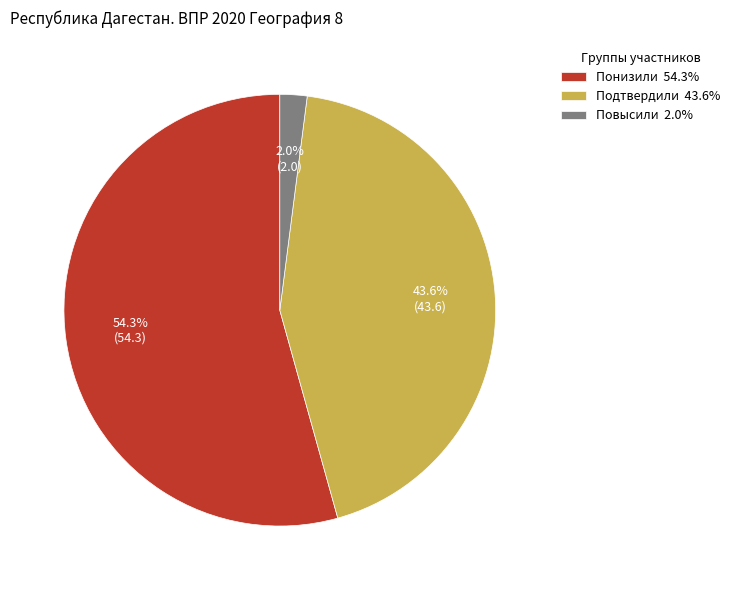

How many slices are in this pie chart?

3